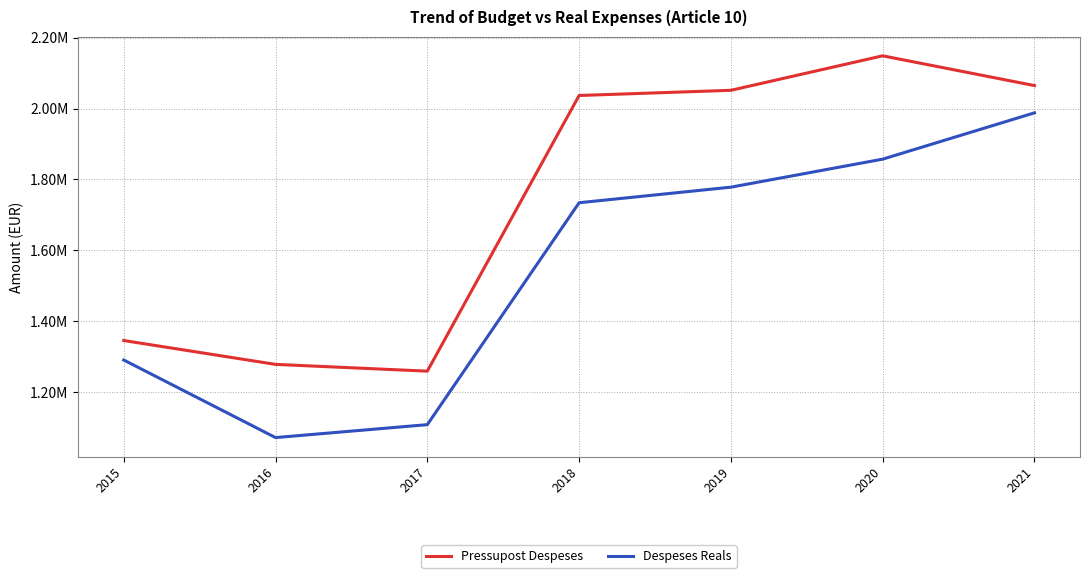

Which series has the largest total across all categories?

Pressupost Despeses